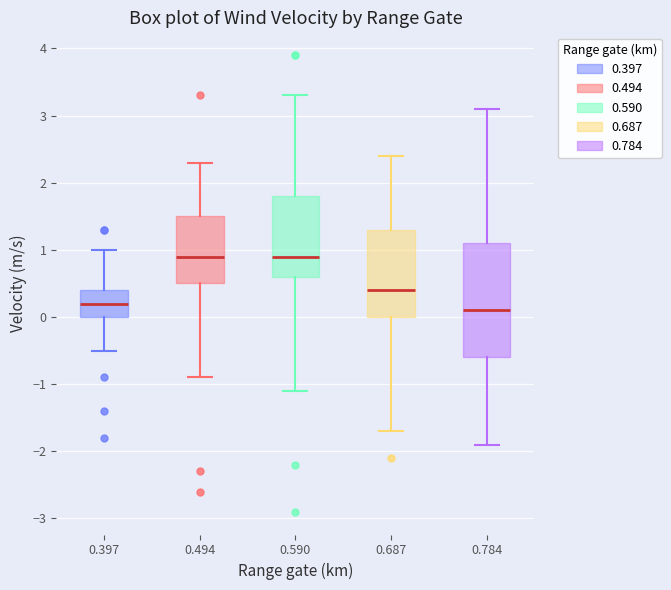

Reading left to right, transcribe this box plot: for each box, give where its median line is, the range the box spans, and where its two whiskers end, as read against the y-axis. The values are not printed on the chart, so give them approximately, as read against the axis.

0.397: median 0.2, box 0.0 to 0.4, whiskers -0.5 to 1.0
0.494: median 0.9, box 0.5 to 1.5, whiskers -0.9 to 2.3
0.590: median 0.9, box 0.6 to 1.8, whiskers -1.1 to 3.3
0.687: median 0.4, box 0.0 to 1.3, whiskers -1.7 to 2.4
0.784: median 0.1, box -0.6 to 1.1, whiskers -1.9 to 3.1